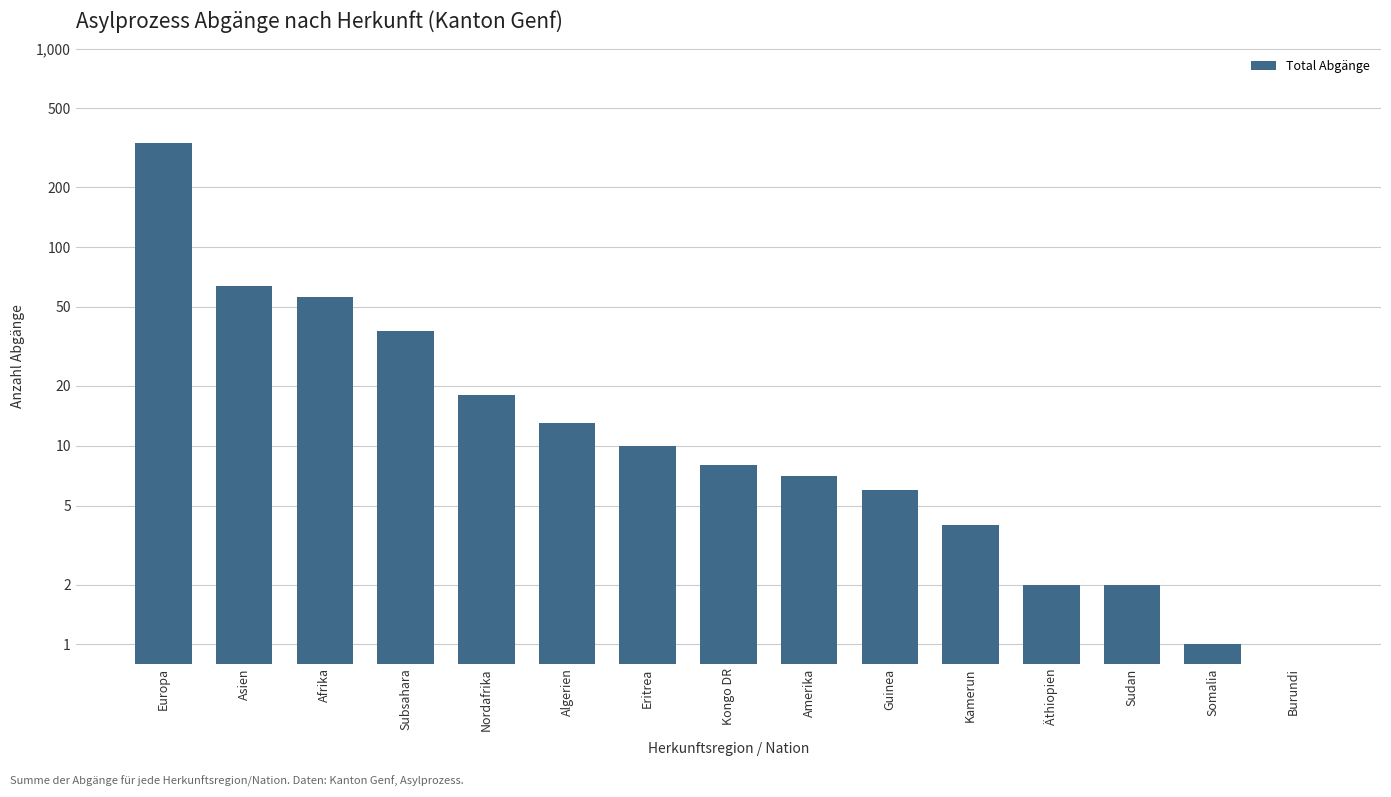

What is the label of the 2nd bar from the left?

Asien